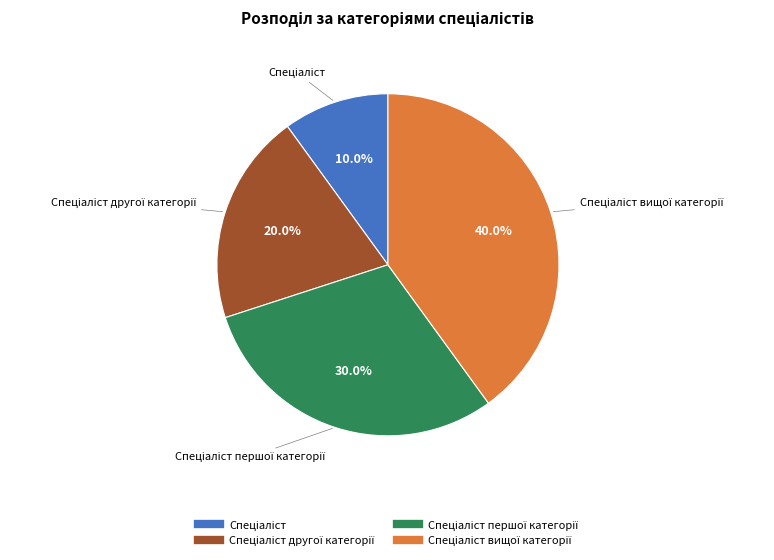

Is there any slice that represents more than half of the pie?

No